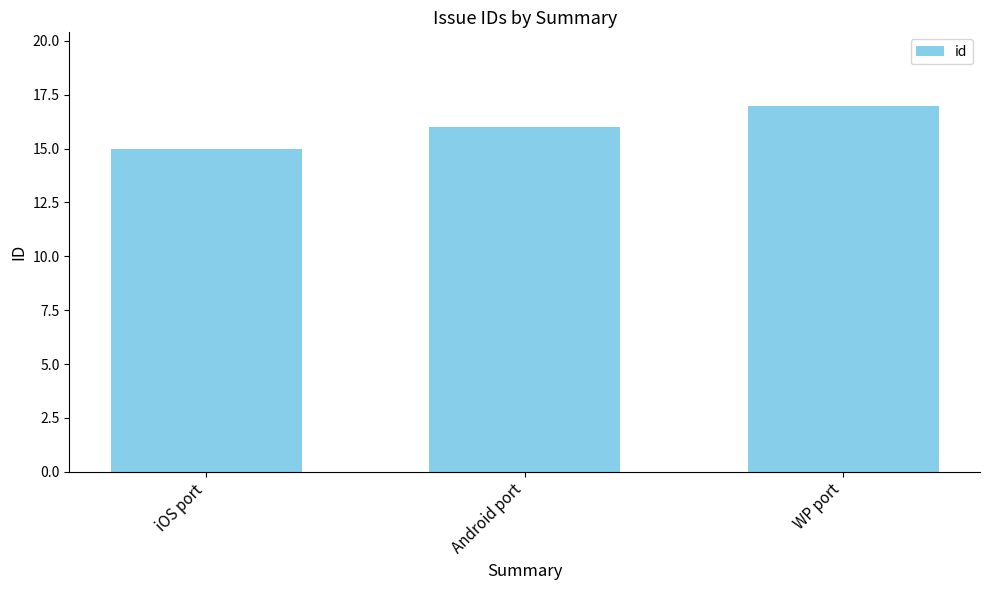

The value at WP port is 7. True or false?

False